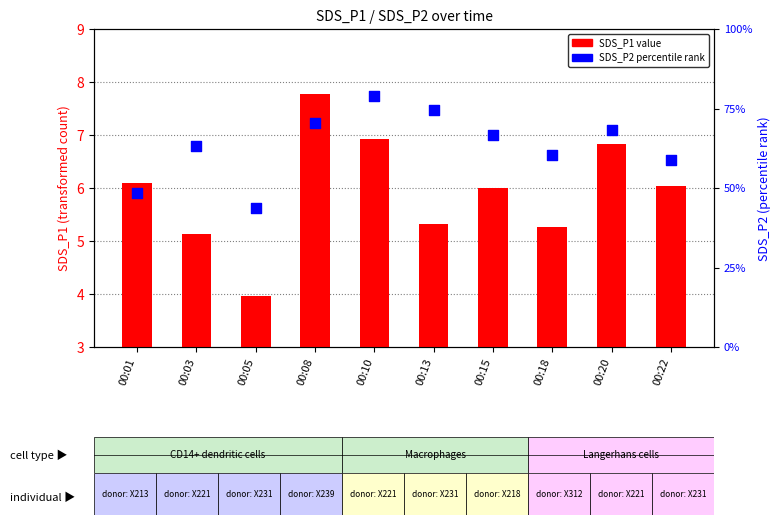

What is the total value across all series at 00:05?

6.6